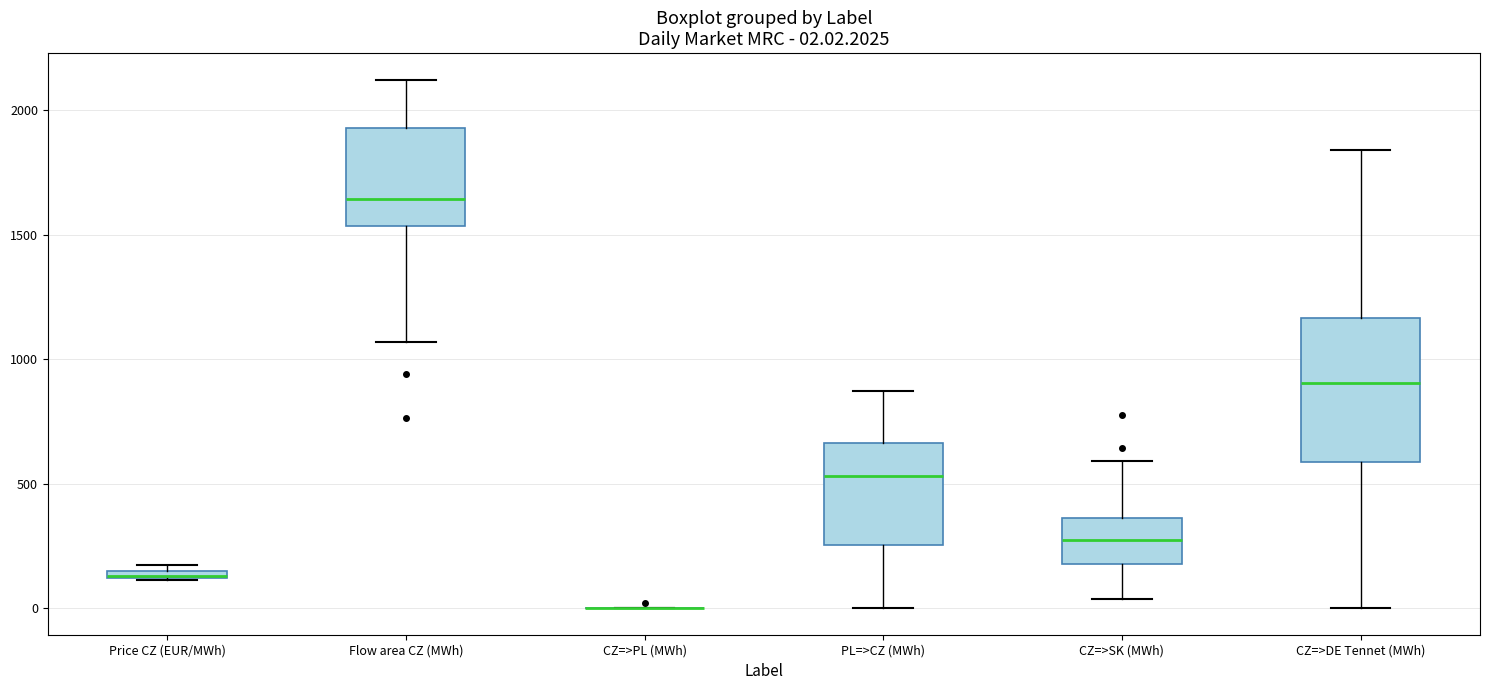

Comparing the boxes themselves (not the whiskers), which one is the tallest?

CZ=>DE Tennet (MWh)